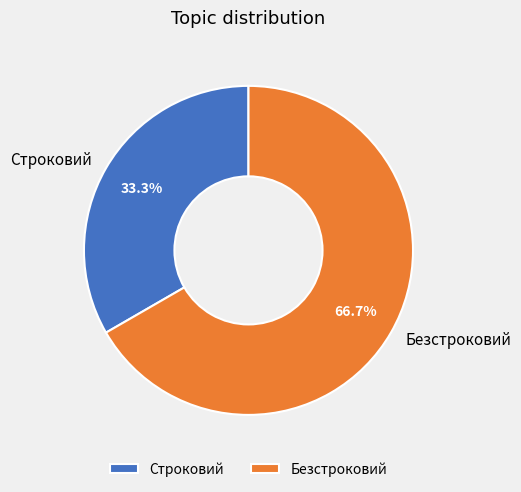

Which has a higher value, Строковий or Безстроковий?

Безстроковий